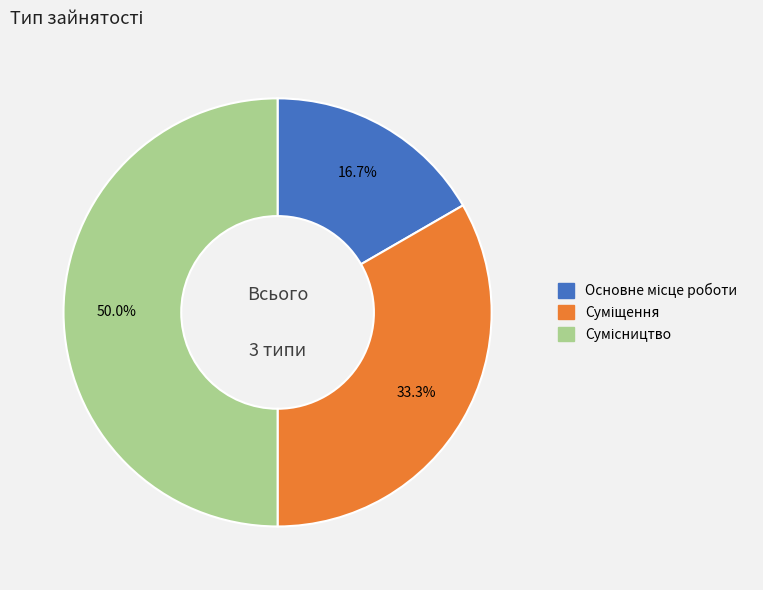

How many segments does this pie chart have?

3